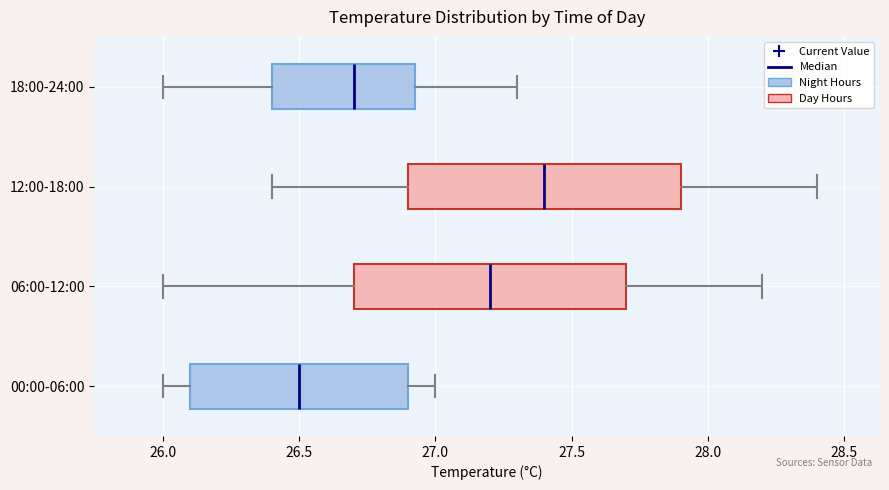

Reading bottom to top, transcribe this box plot: for each box, give where its median line is, the range the box spans, and where its two whiskers end, as read against the x-axis. The values are not printed on the chart, so give them approximately, as read against the axis.

00:00-06:00: median 26.50, box 26.10 to 26.90, whiskers 26.00 to 27.00
06:00-12:00: median 27.20, box 26.70 to 27.70, whiskers 26.00 to 28.20
12:00-18:00: median 27.40, box 26.90 to 27.90, whiskers 26.40 to 28.40
18:00-24:00: median 26.70, box 26.40 to 26.95, whiskers 26.00 to 27.30